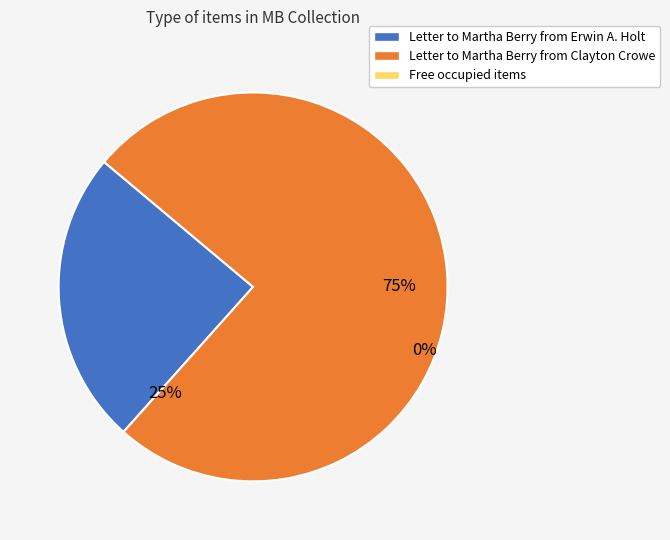

True or false: Letter to Martha Berry from Clayton Crowe accounts for 75% of the total.

True